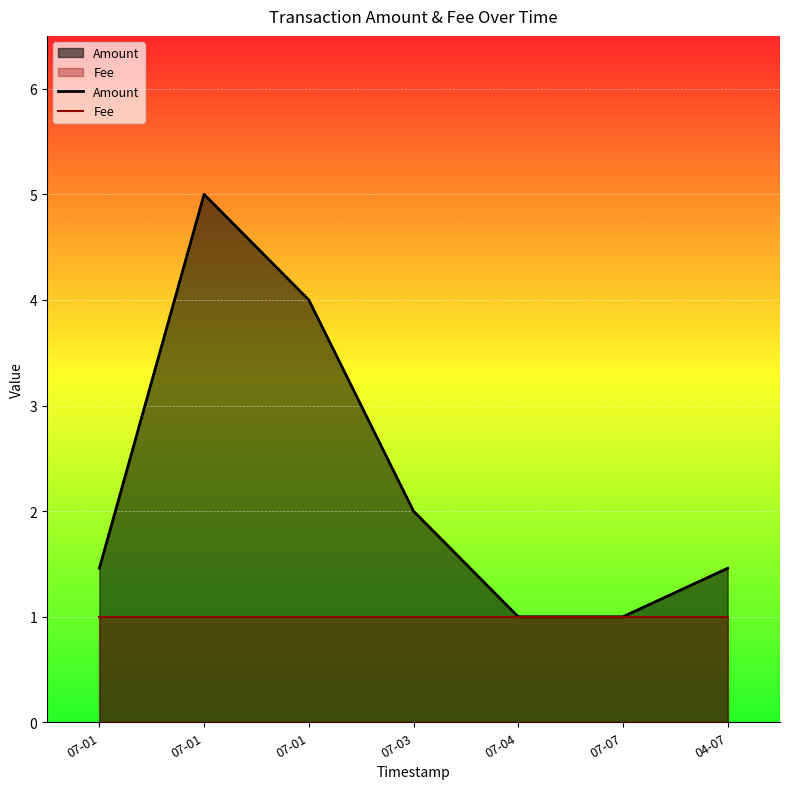

How many data points does each series have?

7